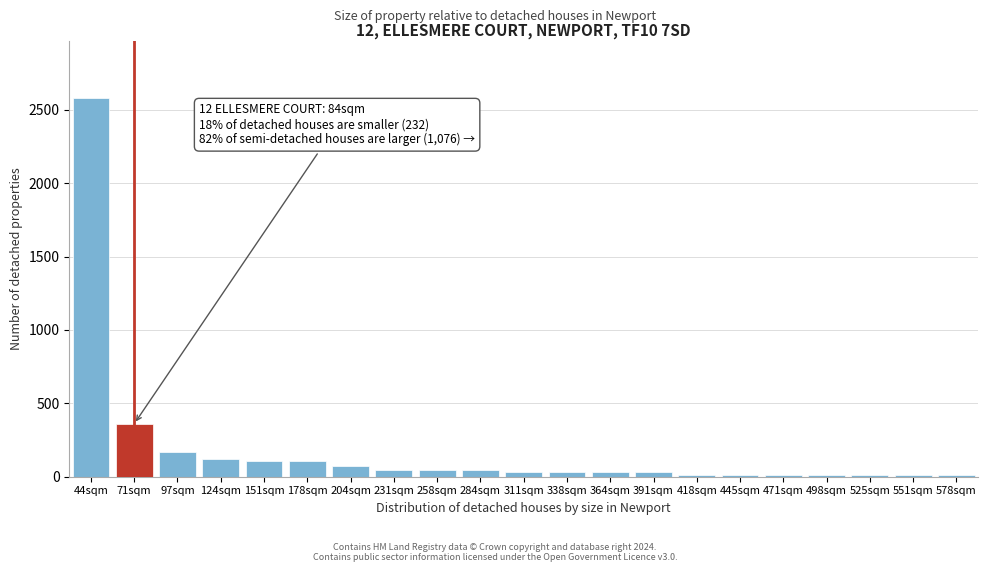

Reading left to right, list all the values displayed in this chart.

44sqm=2580	71sqm=360	97sqm=165	124sqm=120	151sqm=105	178sqm=105	204sqm=75	231sqm=45	258sqm=45	284sqm=45	311sqm=30	338sqm=30	364sqm=30	391sqm=30	418sqm=15	445sqm=15	471sqm=15	498sqm=15	525sqm=15	551sqm=15	578sqm=15